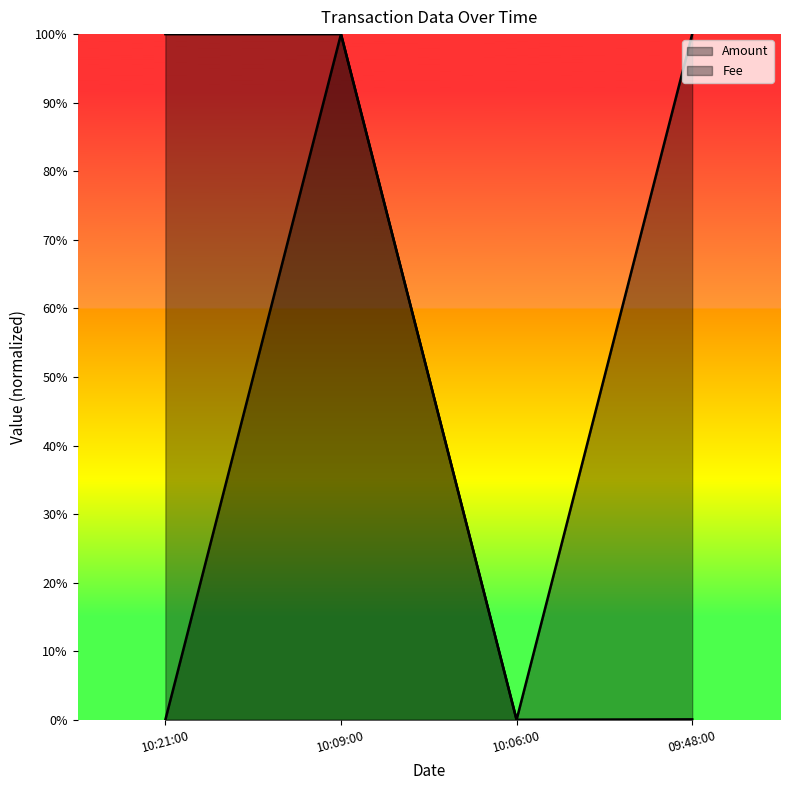

True or false: Fee and Amount intersect in this chart.

False